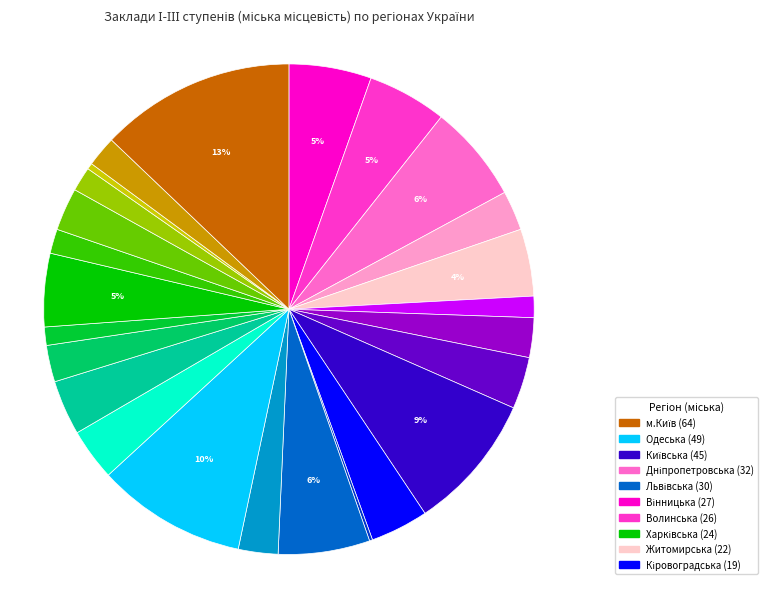

Does any single category account for the majority?

No